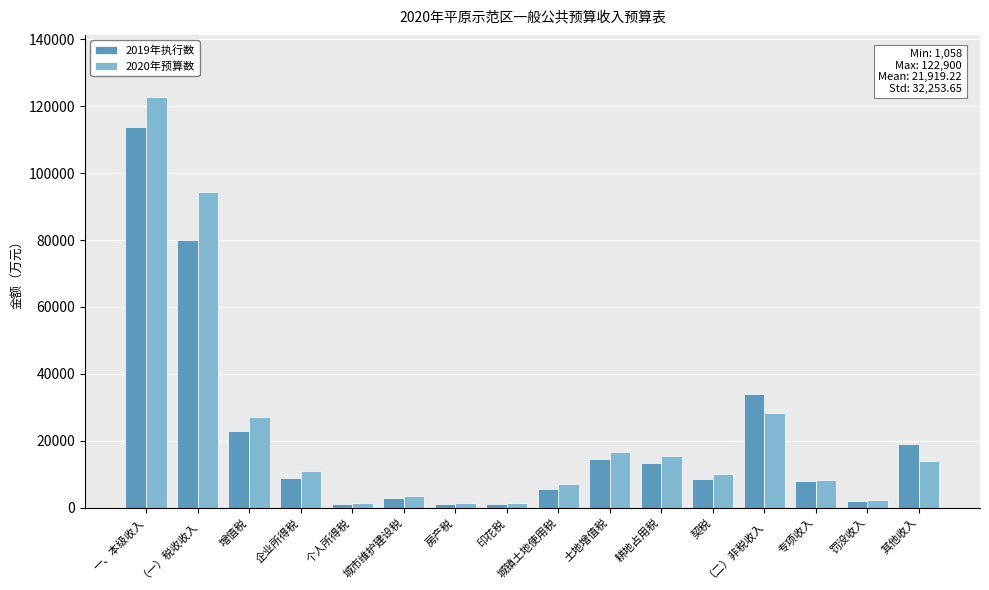

Rank the series by their average value, from highest to lowest.

2020年预算数, 2019年执行数